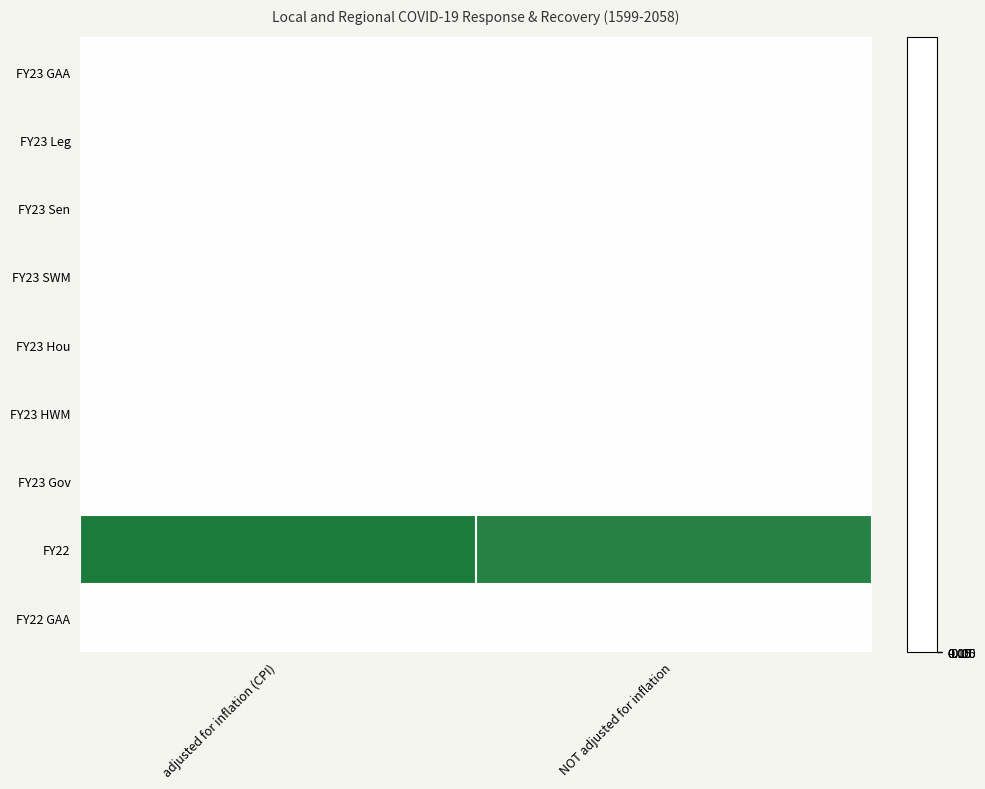

Rank the series at NOT adjusted for inflation from highest to lowest value.

FY22, FY23 GAA, FY23 Leg, FY23 Sen, FY23 SWM, FY23 Hou, FY23 HWM, FY23 Gov, FY22 GAA